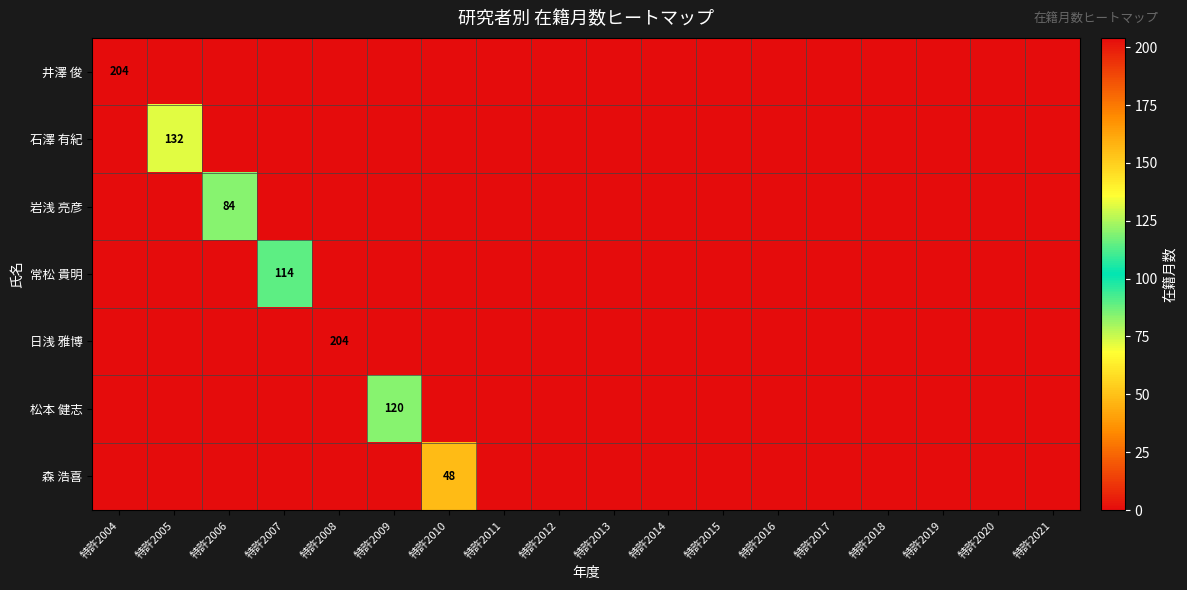

Between 特許2009 and 特許2020, which is larger?

特許2009